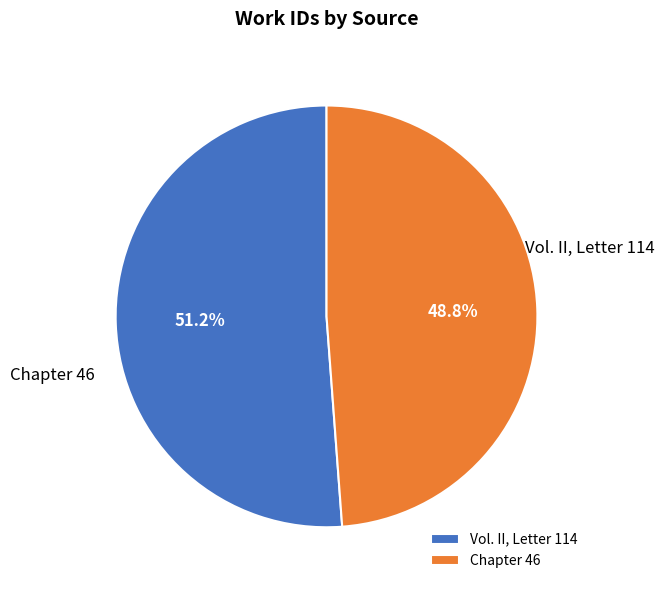

Between Chapter 46 and Vol. II, Letter 114, which is larger?

Vol. II, Letter 114